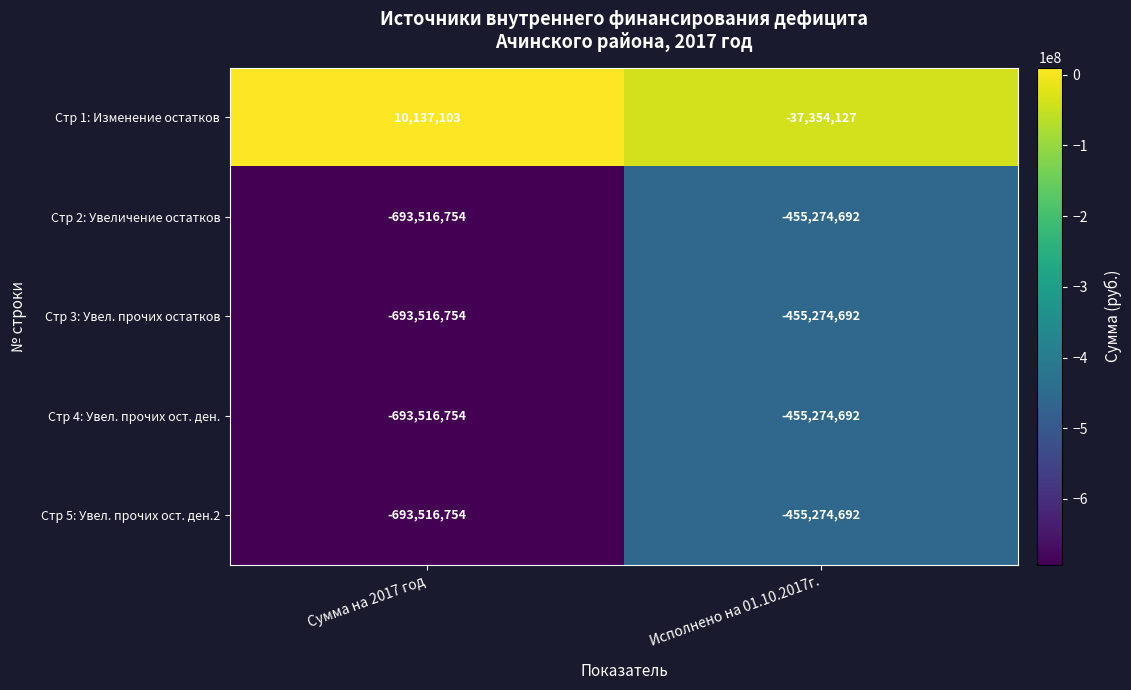

List the labels in order of Стр 4: Увел. прочих ост. ден. value, largest first.

Исполнено на 01.10.2017г., Сумма на 2017 год